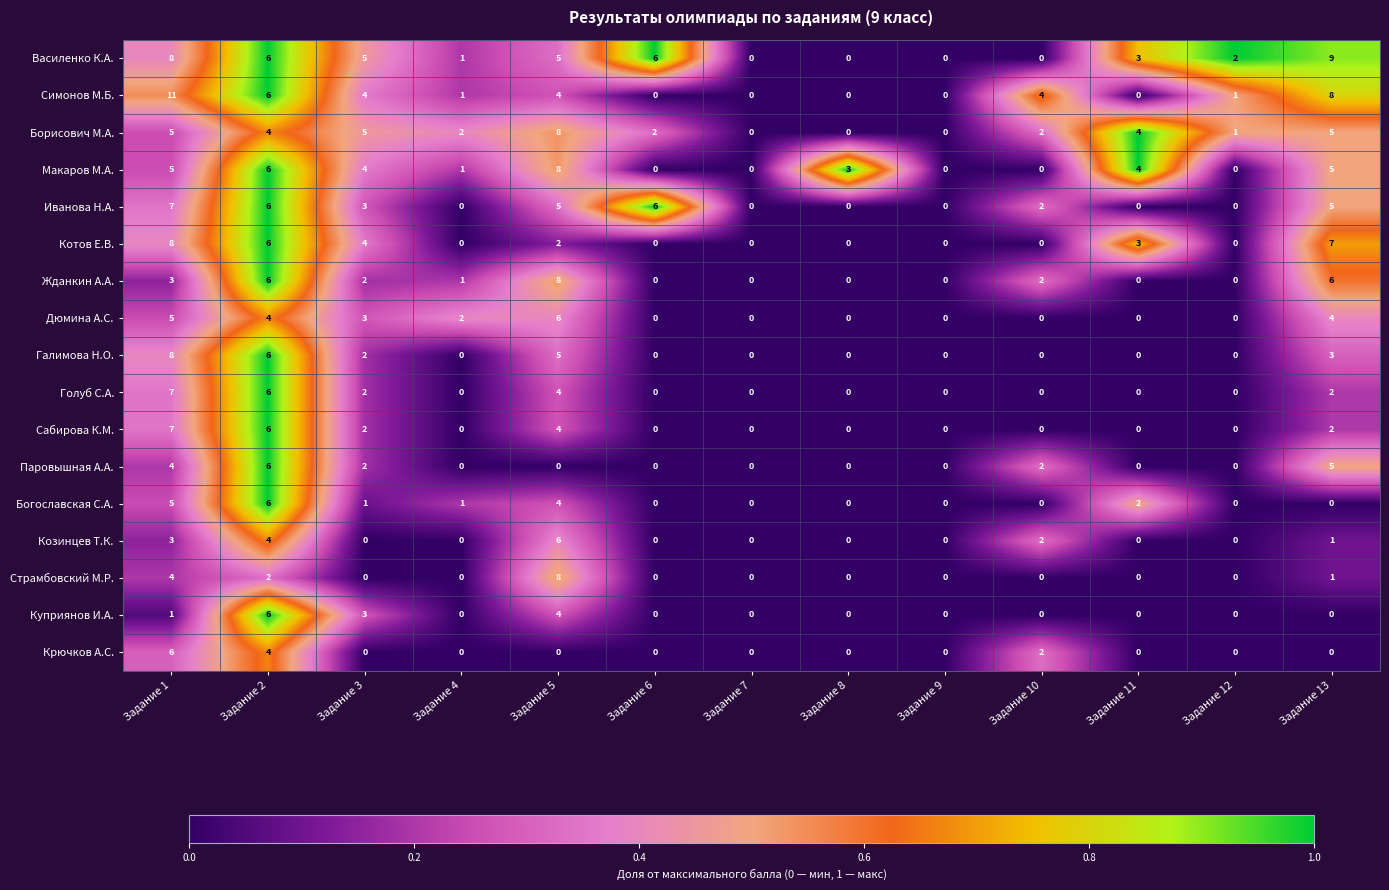

At which label does Симонов М.Б. first exceed 1?

Задание 1